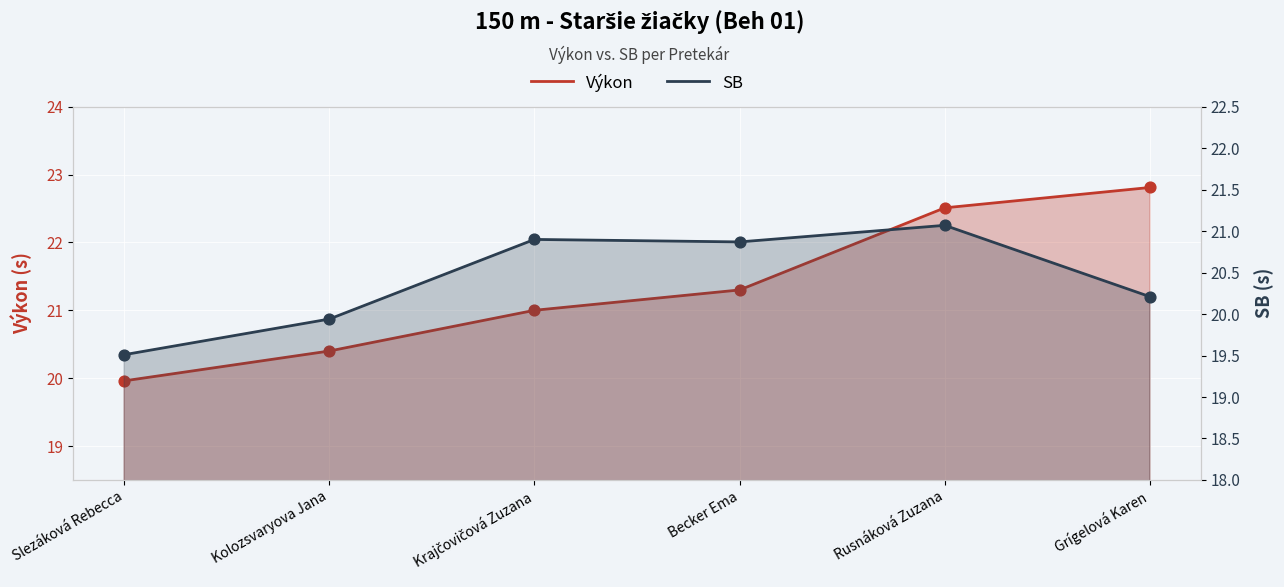

Which series reaches the minimum Y coordinate?

SB